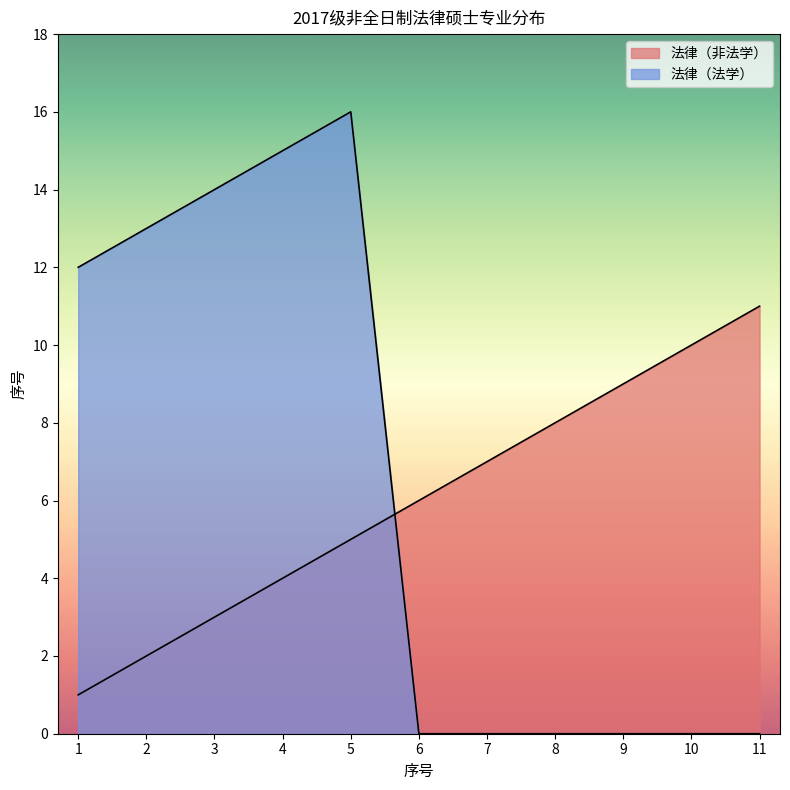

Which series has the largest range (max minus min)?

法律（法学）